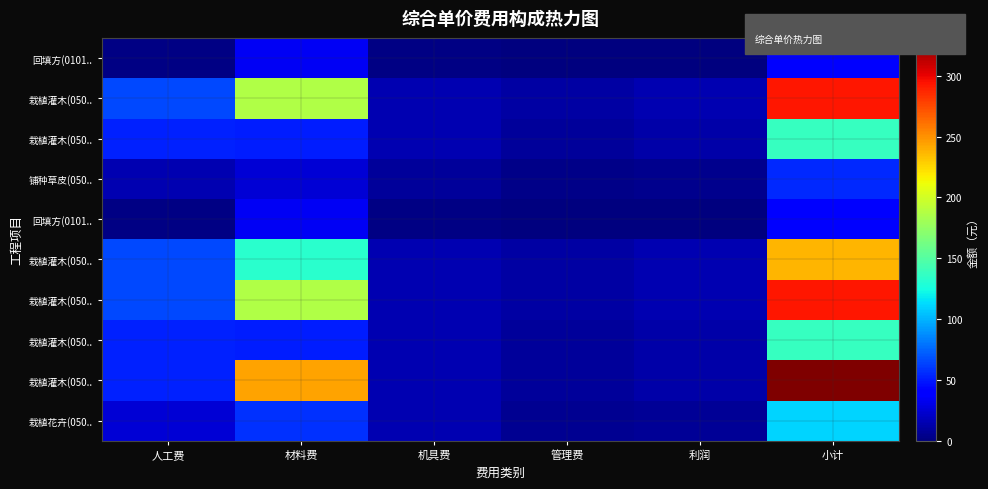

Count the number of categories in the chart.

6